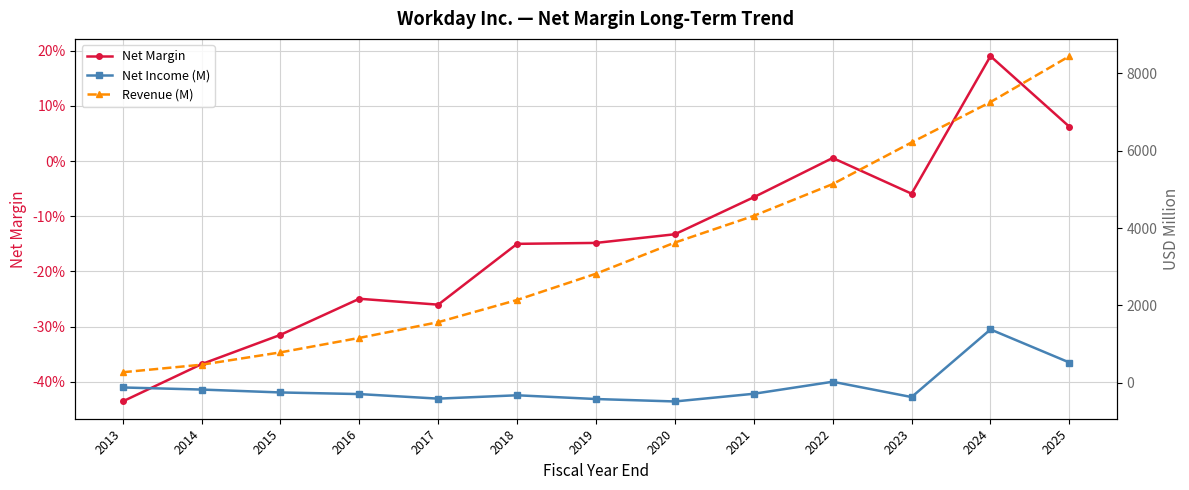

What is the sum of all Net Margin values?

-1.9